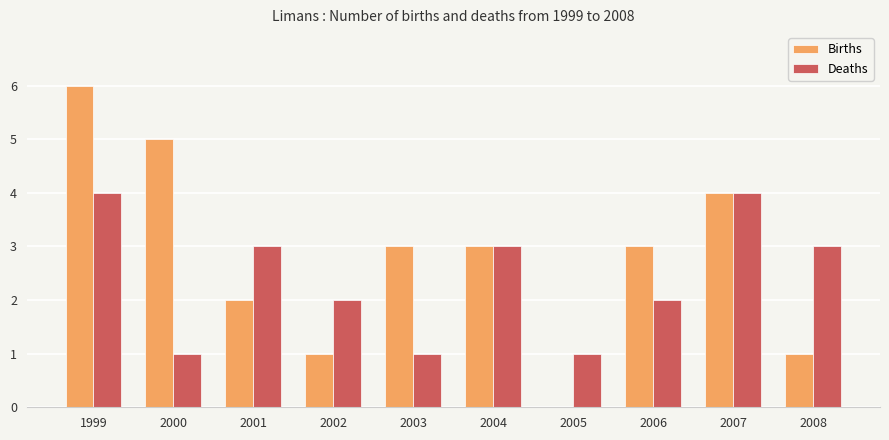

What is the sum of the Deaths values at 2000 and 1999?

5